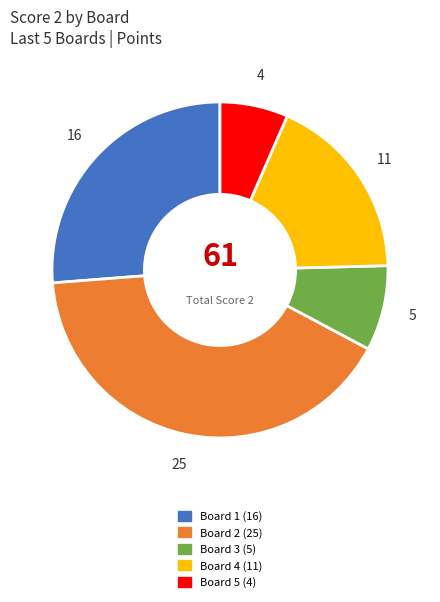

Is the sum of Board 1 and Board 4 greater than half?

No